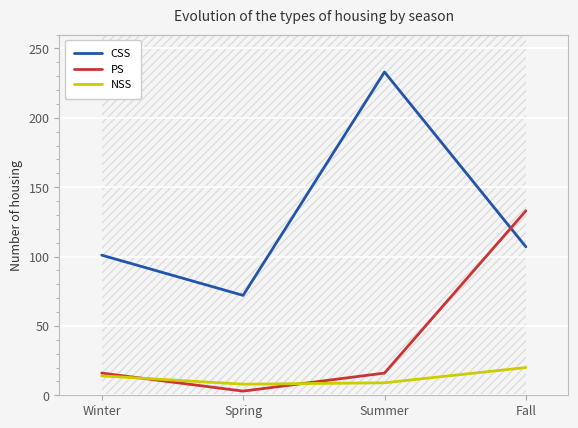

Reading left to right, transcribe all the data shown in this chart.

CSS: 101	72	233	107
PS: 16	3	16	133
NSS: 14	8	9	20